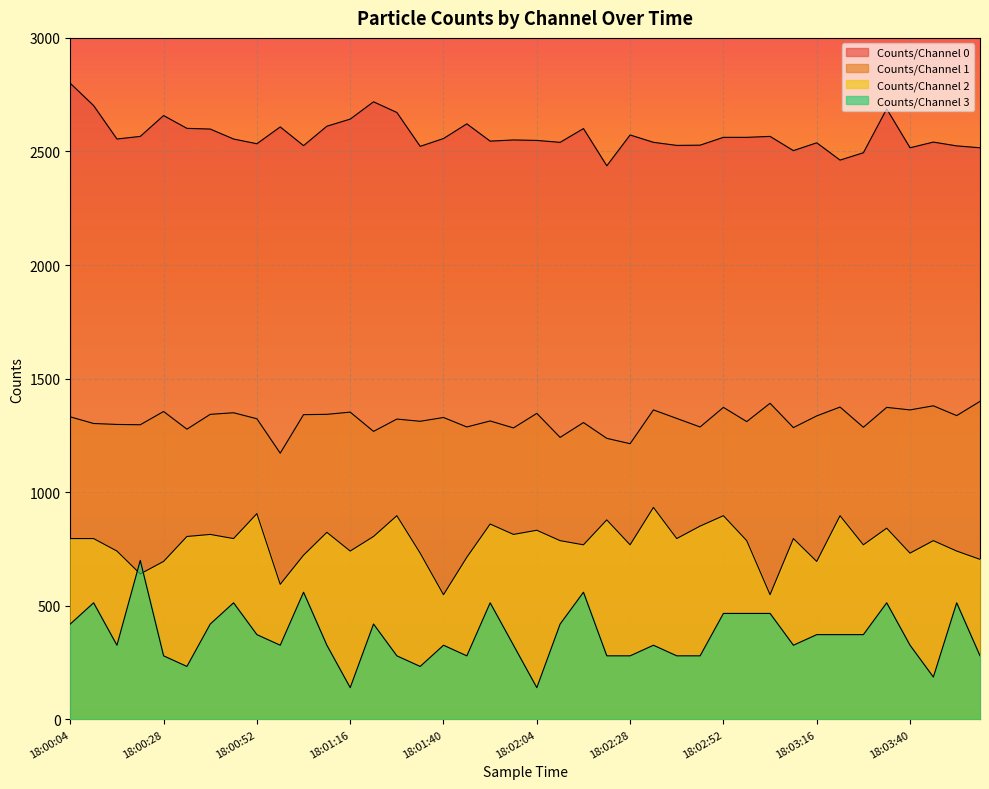

Rank the series at 18:02:34 from highest to lowest value.

Counts/Channel 0, Counts/Channel 1, Counts/Channel 2, Counts/Channel 3